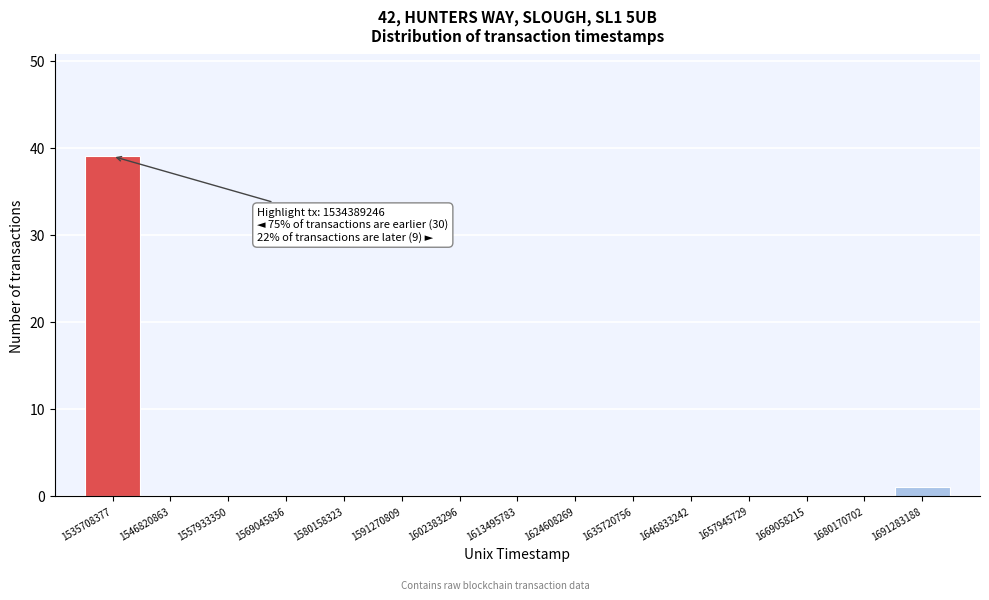

Over which range of the x-axis is the bar tallest?

1530000000 to 1542000000